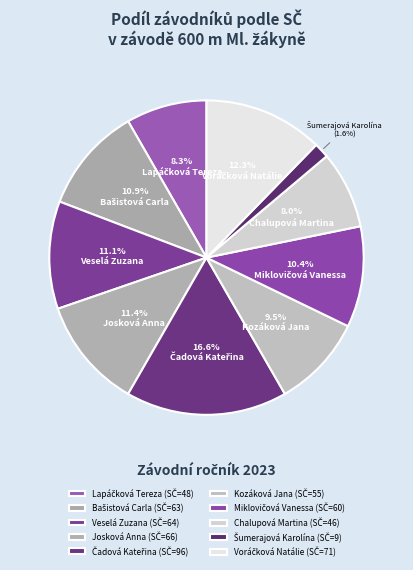

Count the number of slices in the pie.

10